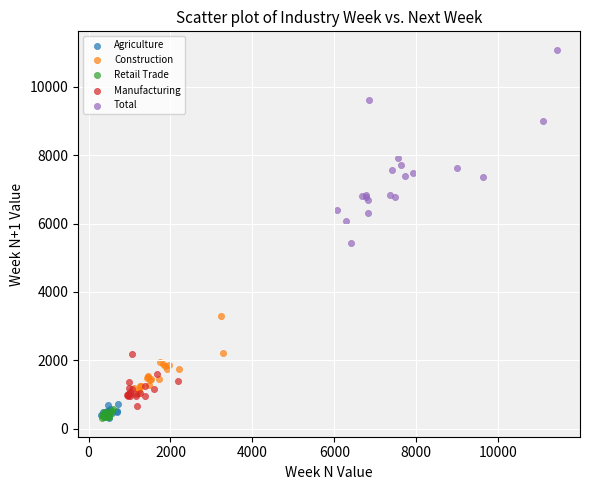

Which series has the widest spread of Y values?

Total